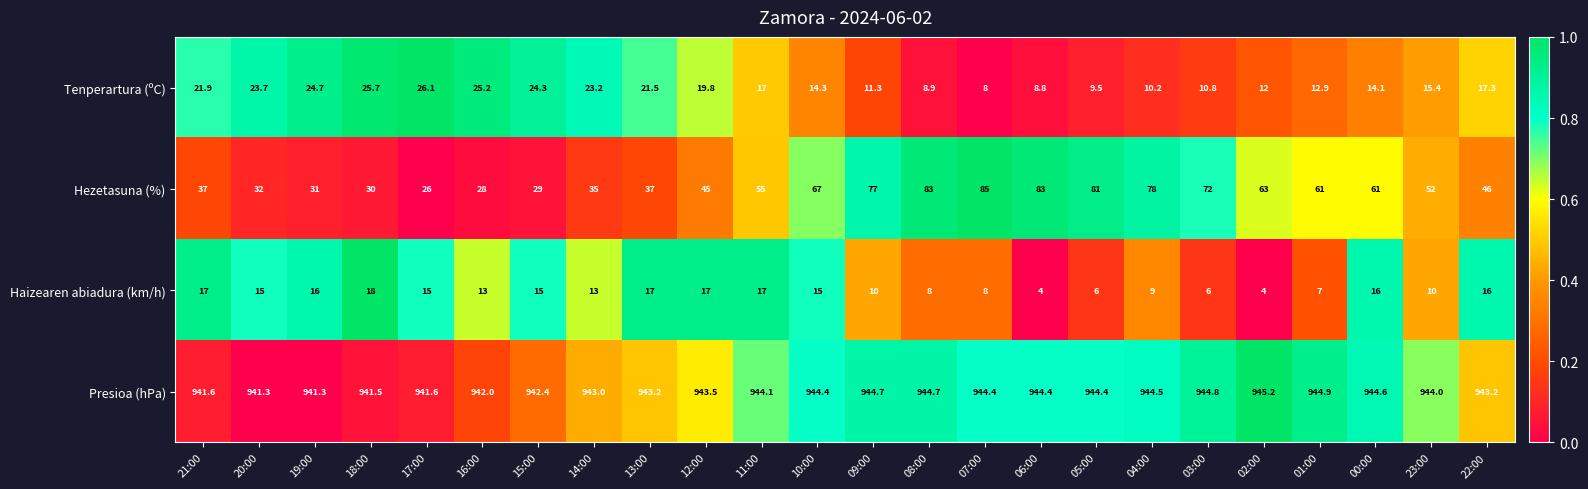

What is the spread (max minus min) of values at 08:00?

936.7